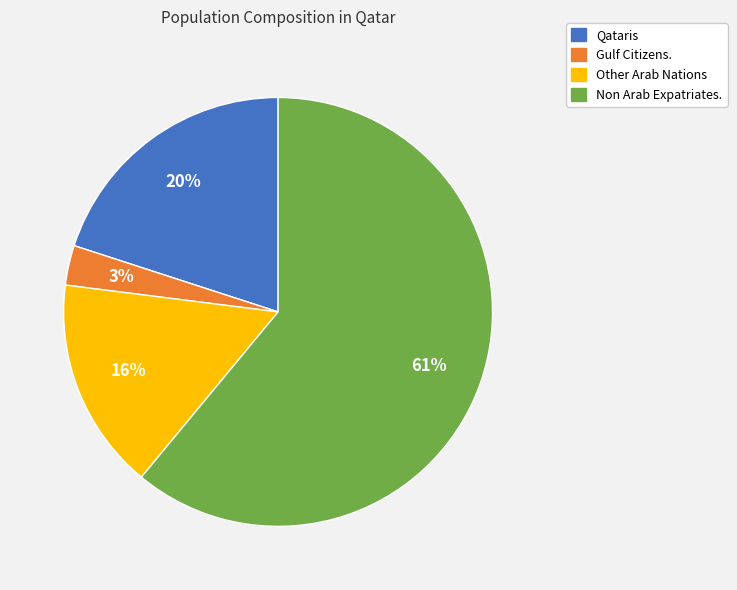

Which category has the smallest portion of the pie?

Gulf Citizens.